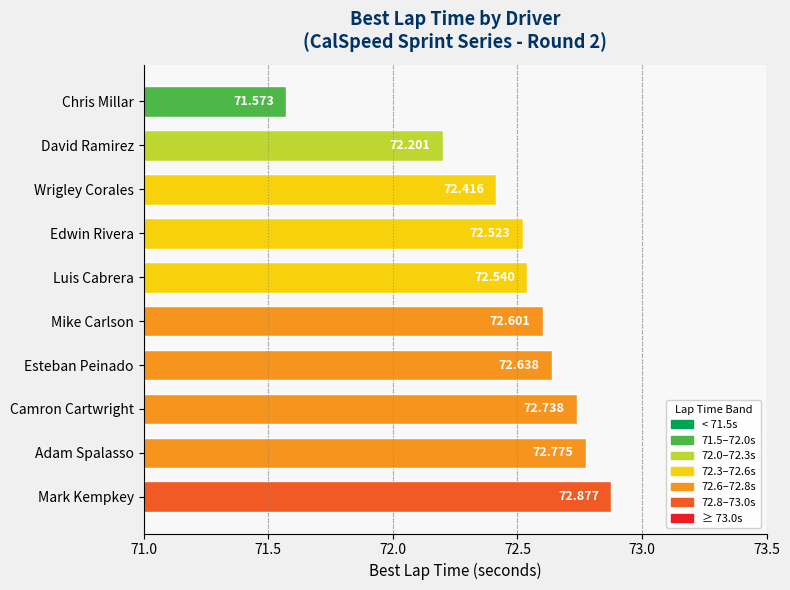

How many distinct data groups are displayed?

1